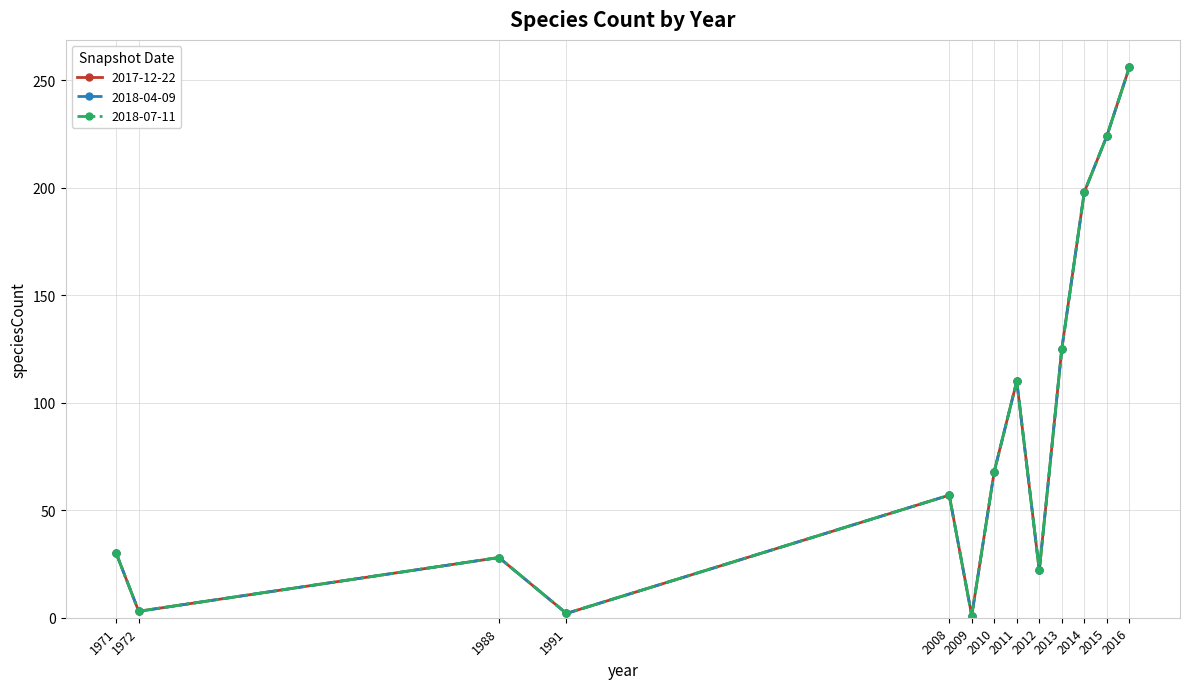

Does the chart display data point markers on the line(s)?

Yes